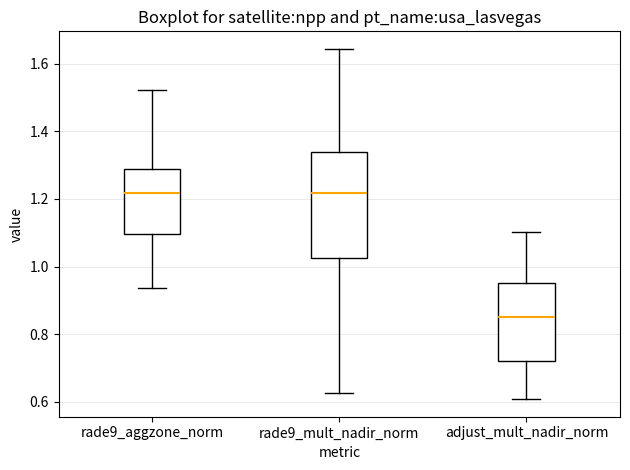

Where does the upper whisker of the box for adjust_mult_nadir_norm end on the y-axis? The values are not printed on the chart, so give them approximately, as read against the axis.

1.10